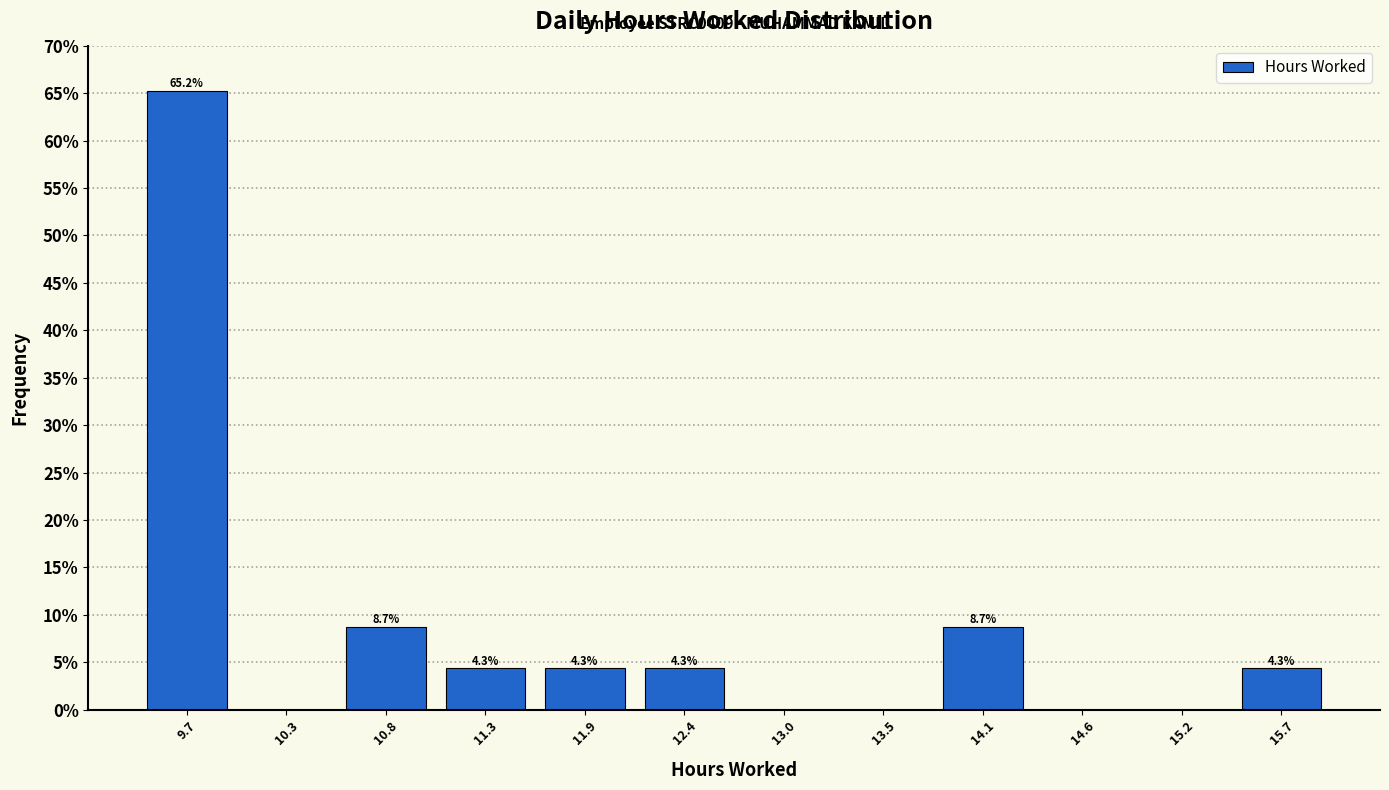

Which range on the x-axis has the tallest bar?

9.4 to 10.0